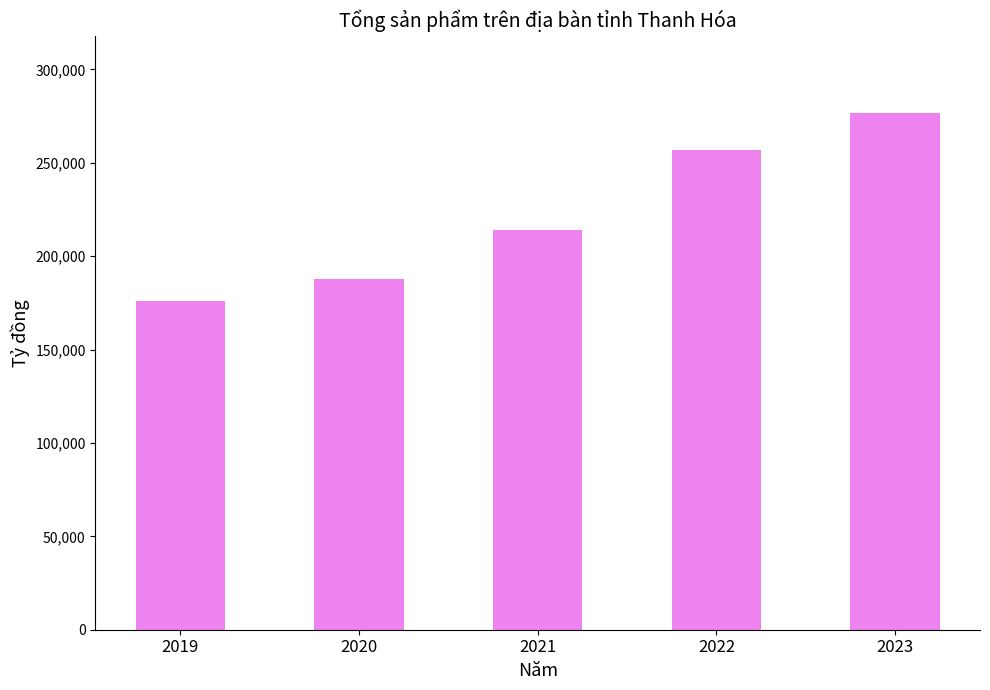

What is the difference between the second highest and minimum values?

80897.9